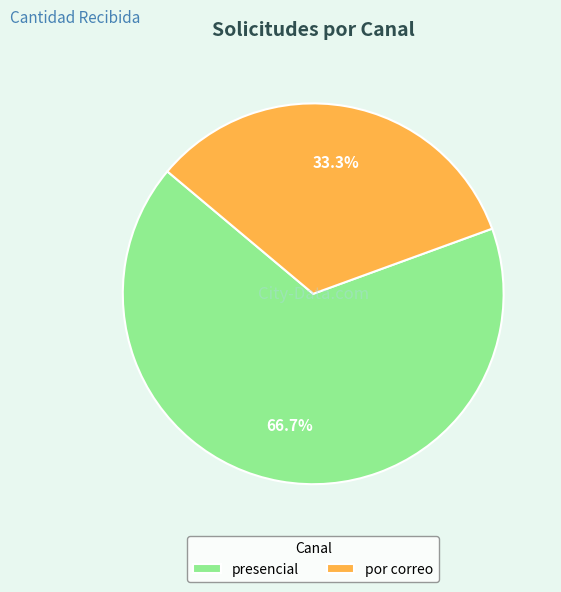

To the nearest percent, what is the difference between the largest and smallest slice percentages?

33%